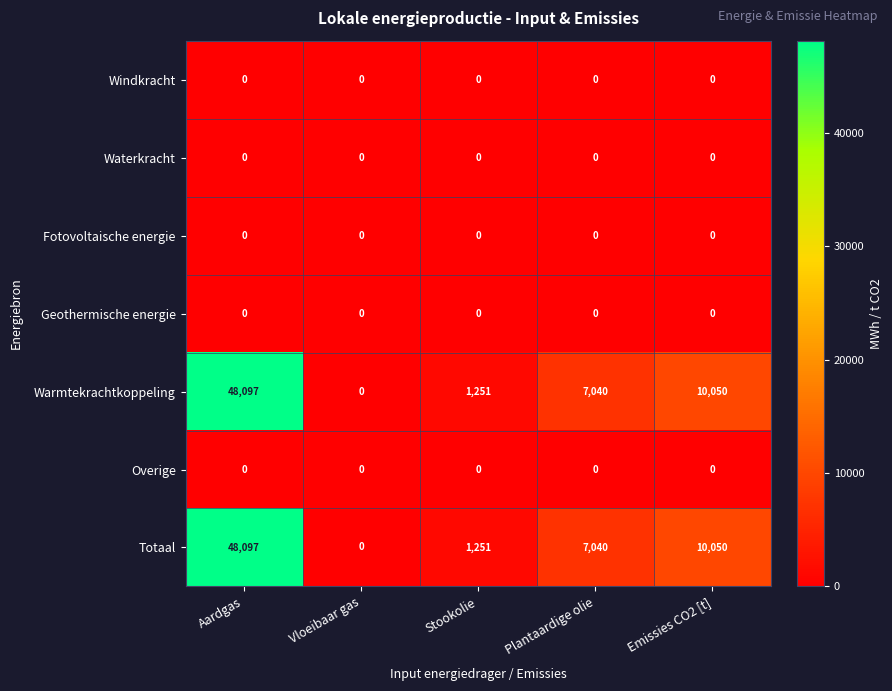

The value of Geothermische energie at Aardgas is 0. True or false?

True